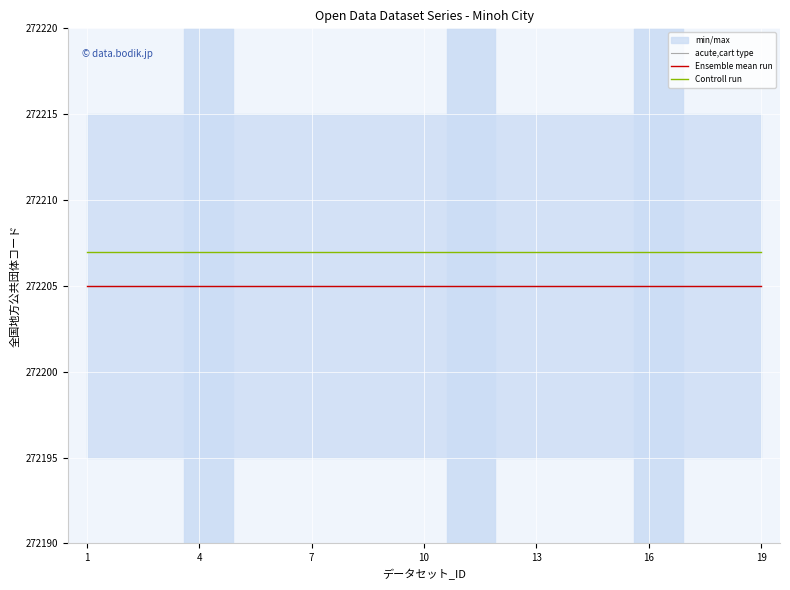

What are all the series names shown in the legend?

acute,cart type, Ensemble mean run, Controll run